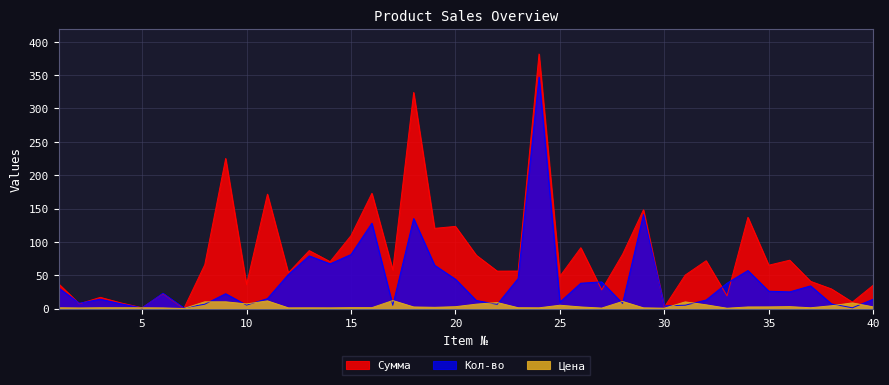

Which series has the largest range (max minus min)?

Сумма